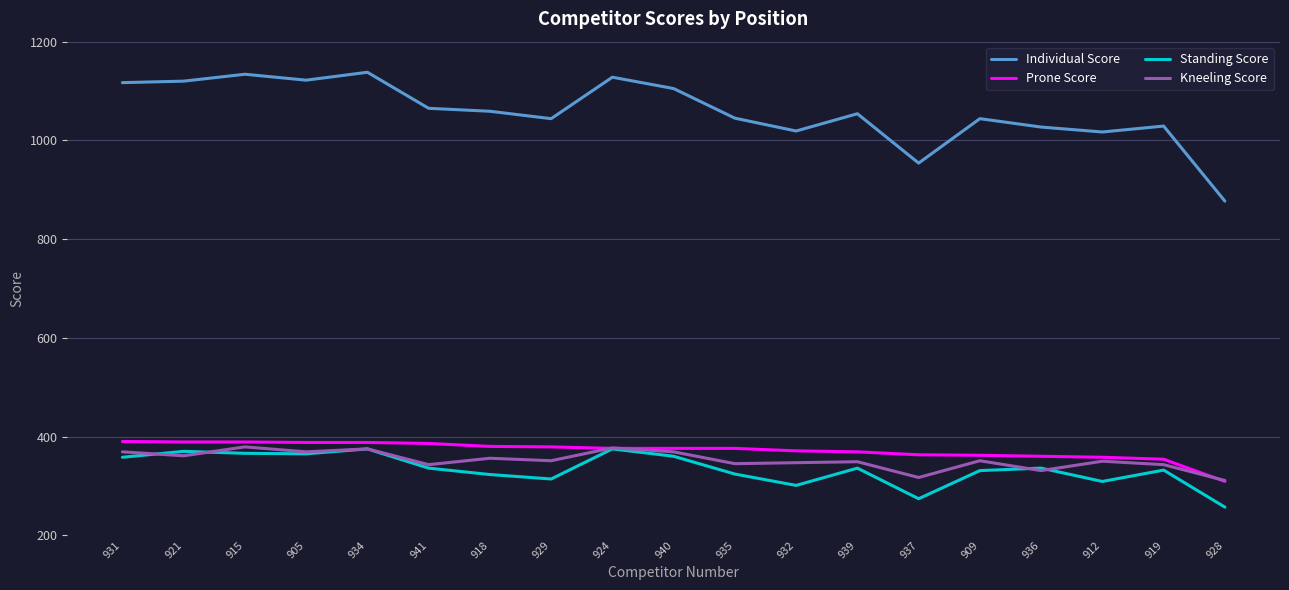

True or false: Individual Score and Prone Score cross at least once.

False